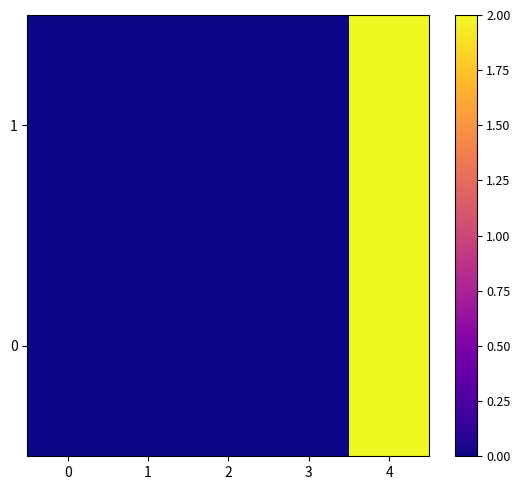

What is the greatest value displayed?

2.0